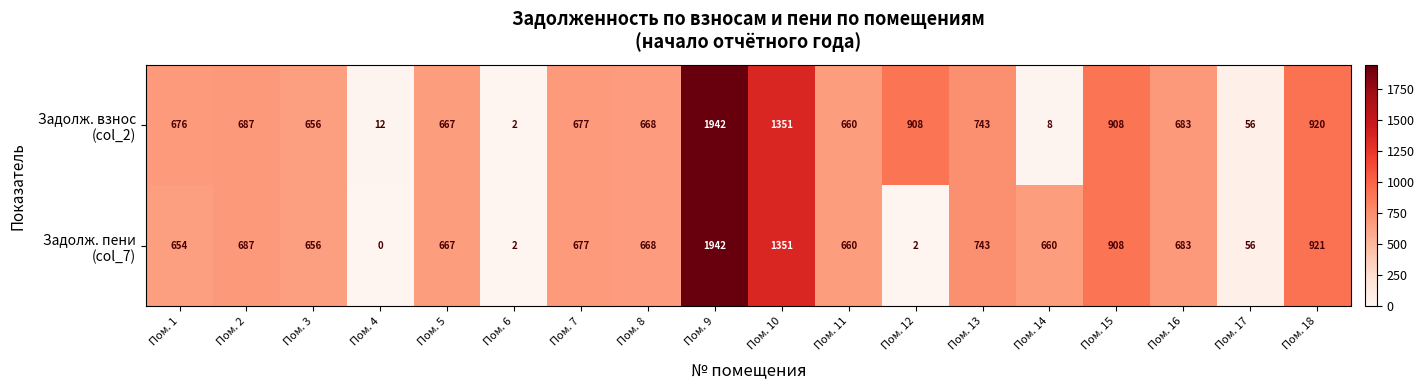

What is the spread (max minus min) of values at Пом. 4?

12